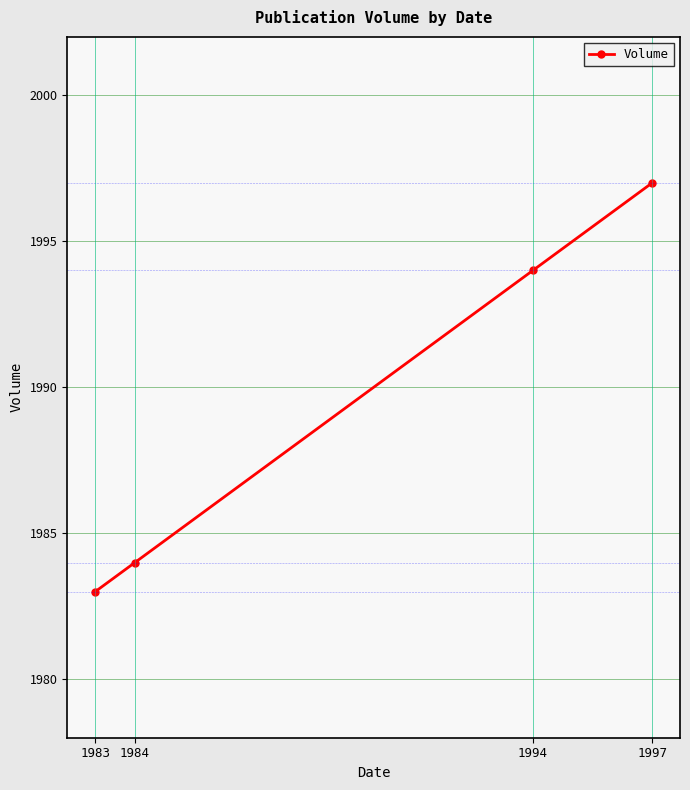

The value at 1983 is 1983. True or false?

True